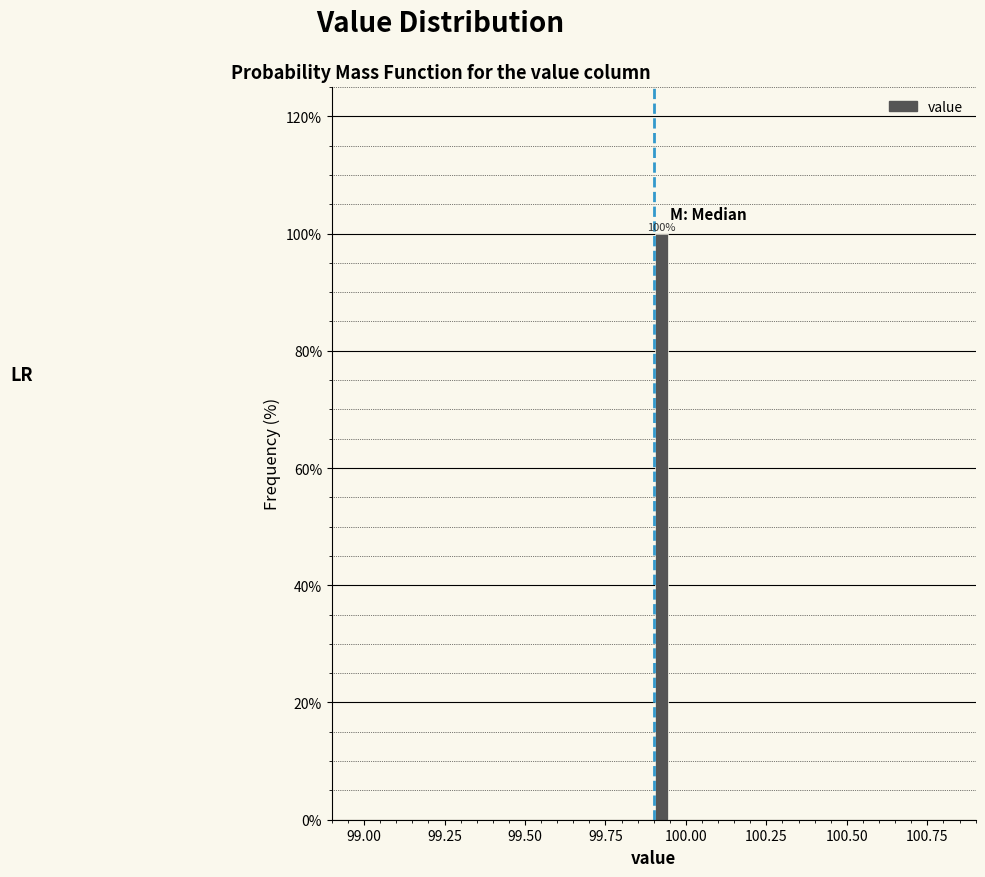

Read against the x-axis, roughly where is the centre of the tallest bar?

99.95